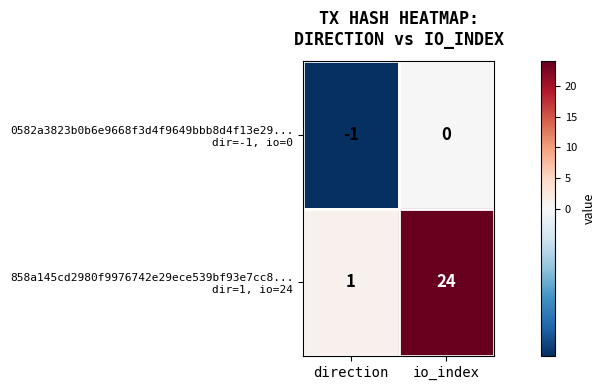

At which category does the chart reach its peak across all series?

io_index